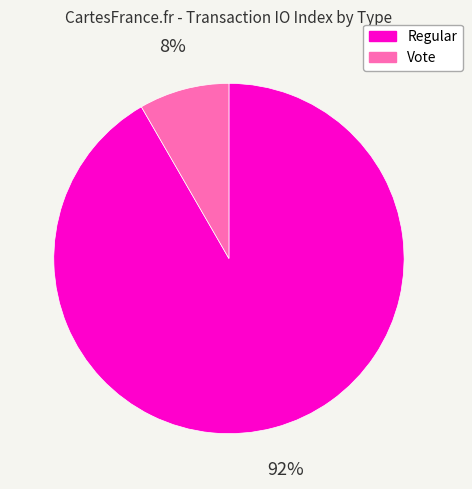

Is it true that Regular is 84% of the pie?

False